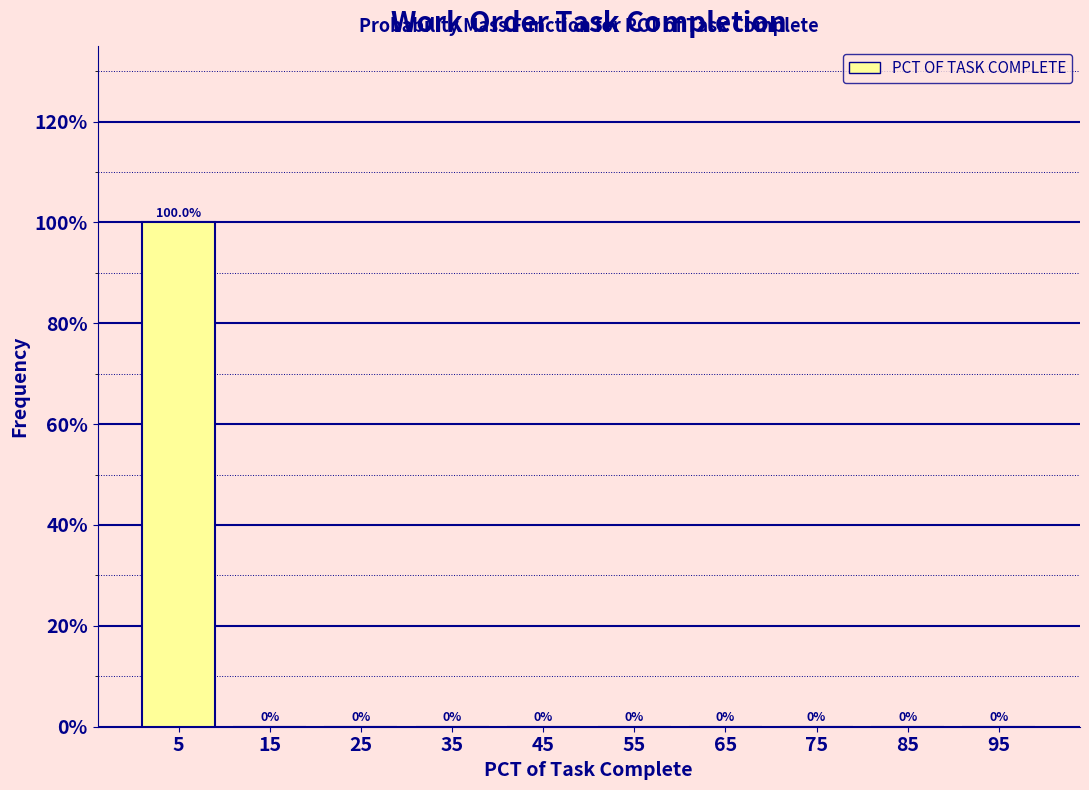

Reading left to right, transcribe this chart: for each bar, give the range it covers on the x-axis and its height.

0 to 10: 100.0
10 to 20: 0.0
20 to 30: 0.0
30 to 40: 0.0
40 to 50: 0.0
50 to 60: 0.0
60 to 70: 0.0
70 to 80: 0.0
80 to 90: 0.0
90 to 100: 0.0